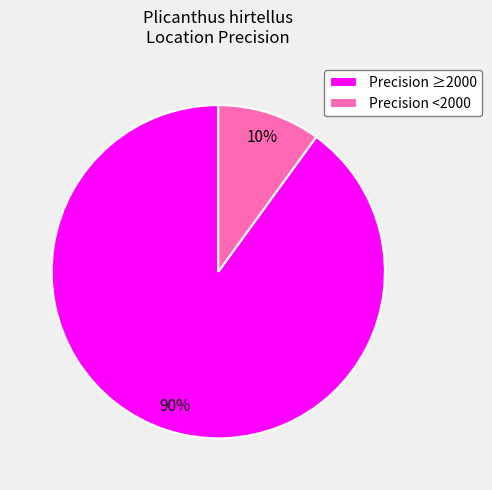

Count the number of slices in the pie.

2